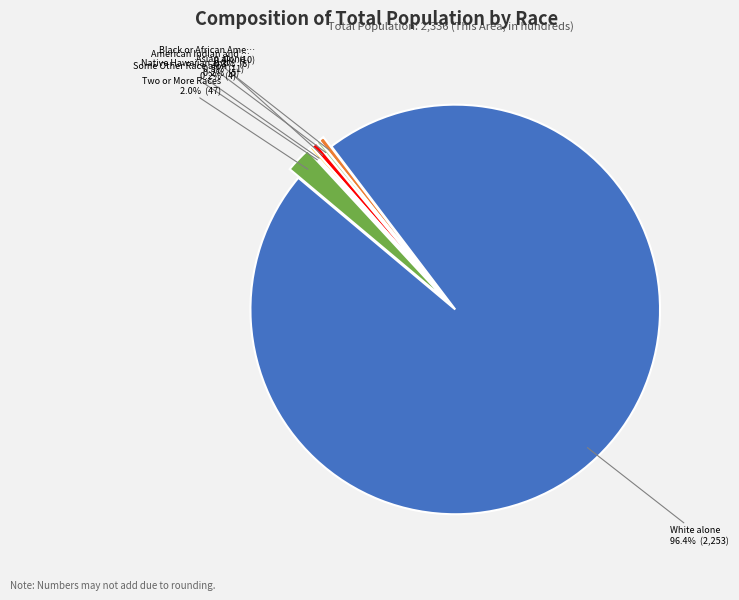

Is there a majority slice in this chart?

Yes